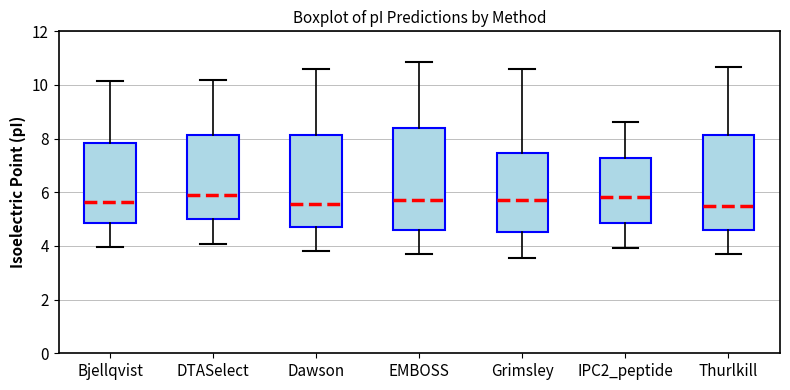

Reading left to right, read every box against the y-axis: the position of its median line, the range the box covers, and the ends of its whiskers. The values are not printed on the chart, so give them approximately, as read against the axis.

Bjellqvist: median 5.6, box 4.8 to 7.8, whiskers 4.0 to 10.2
DTASelect: median 5.8, box 5.0 to 8.2, whiskers 4.0 to 10.2
Dawson: median 5.6, box 4.8 to 8.2, whiskers 3.8 to 10.6
EMBOSS: median 5.6, box 4.6 to 8.4, whiskers 3.8 to 10.8
Grimsley: median 5.8, box 4.6 to 7.4, whiskers 3.6 to 10.6
IPC2_peptide: median 5.8, box 4.8 to 7.2, whiskers 4.0 to 8.6
Thurlkill: median 5.4, box 4.6 to 8.2, whiskers 3.6 to 10.6